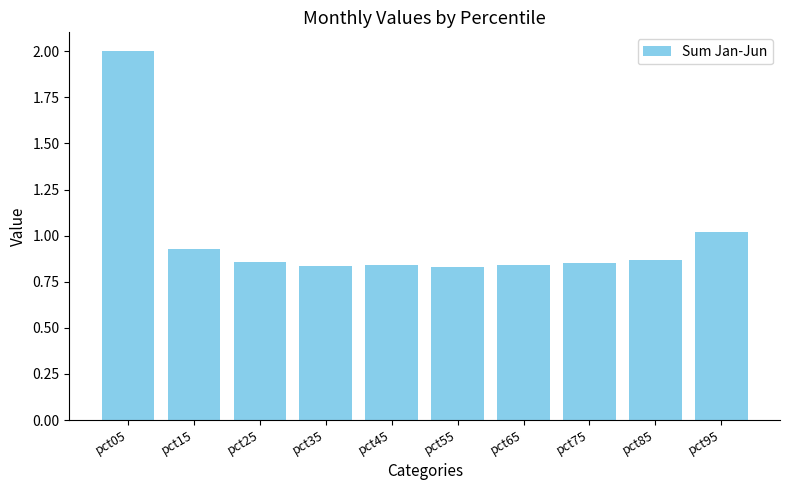

What is the change in value from pct15 to pct25?

-0.1